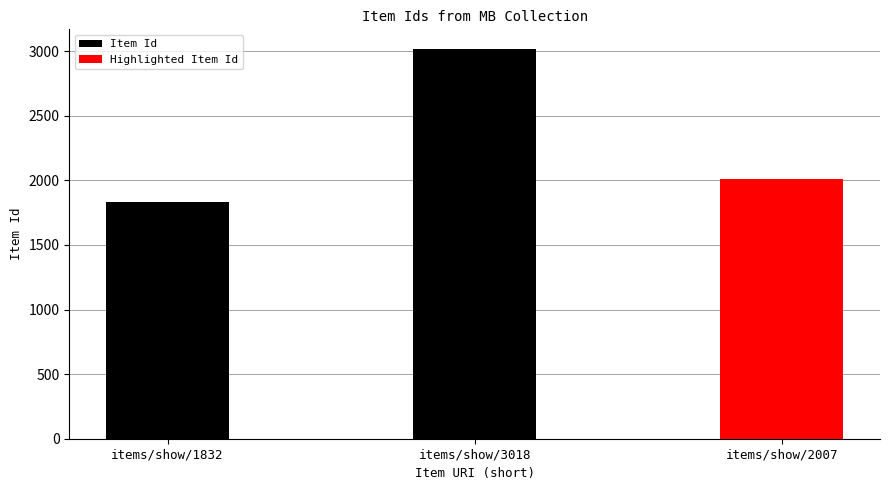

Rank the categories by value from highest to lowest.

items/show/3018, items/show/2007, items/show/1832